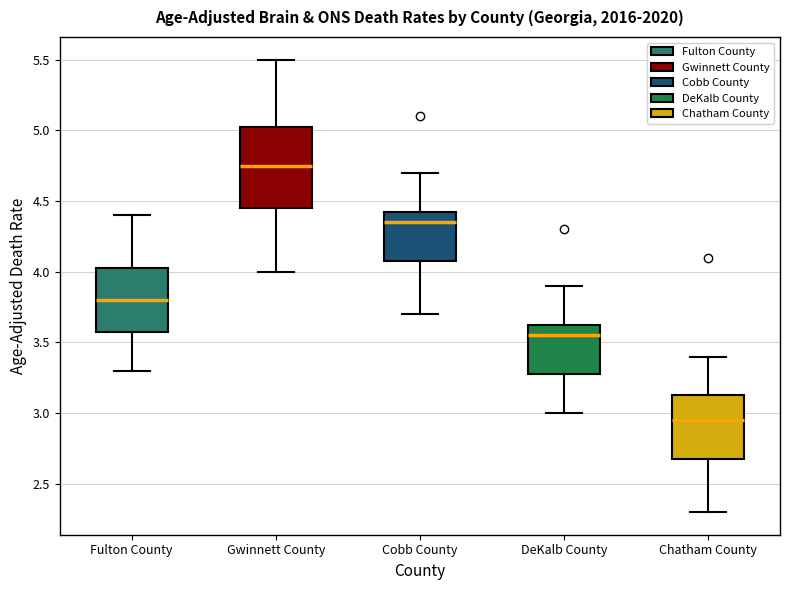

Which box's median line is the highest?

Gwinnett County